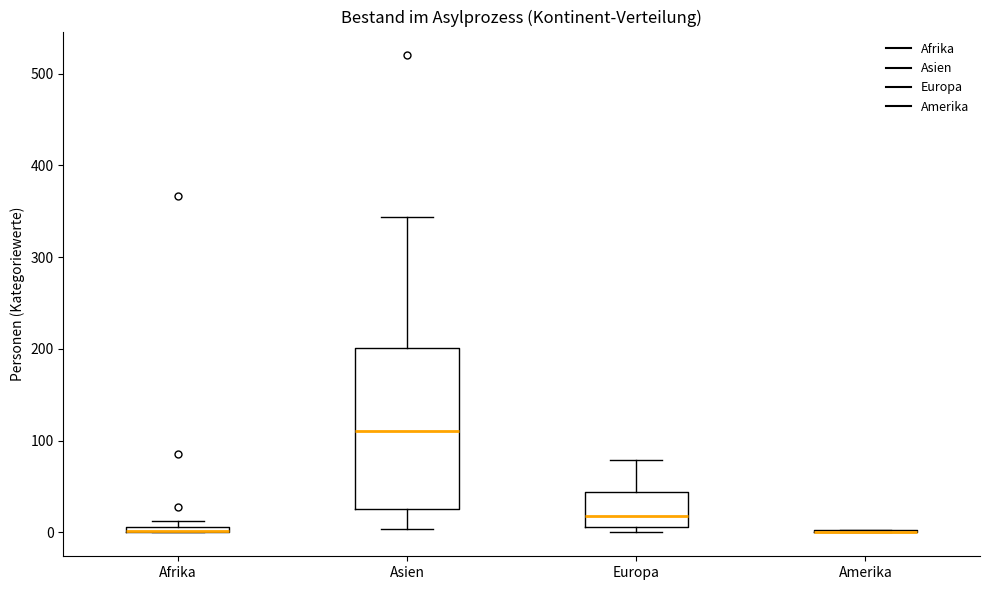

Where is the lower edge of the box for Afrika on the y-axis? The values are not printed on the chart, so give them approximately, as read against the axis.

0